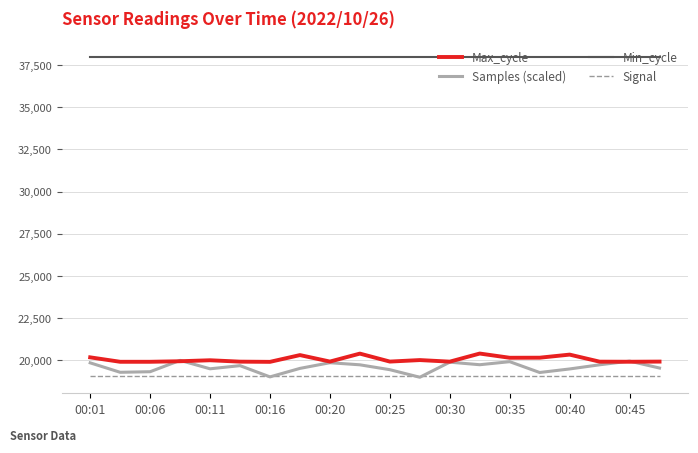

What is the maximum value for Samples (scaled)?

20000.0